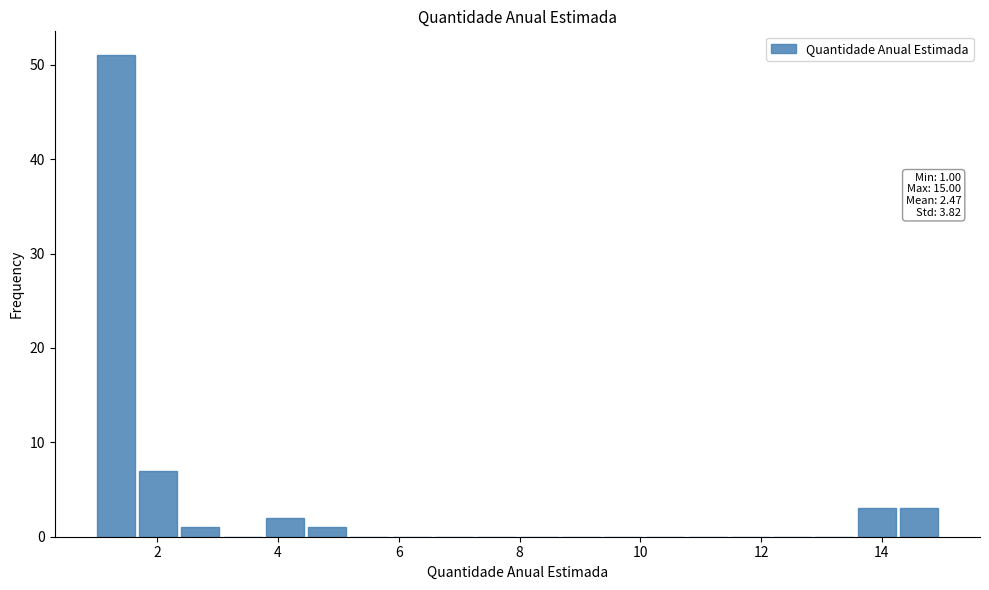

Around what value on the x-axis is the tallest bar? Give the approximate position of its centre, as read against the axis.

1.4